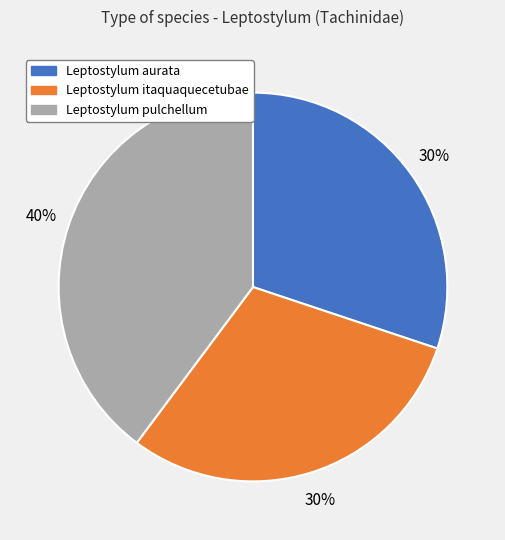

Do Leptostylum pulchellum and Leptostylum itaquaquecetubae together represent more than half of the pie?

Yes